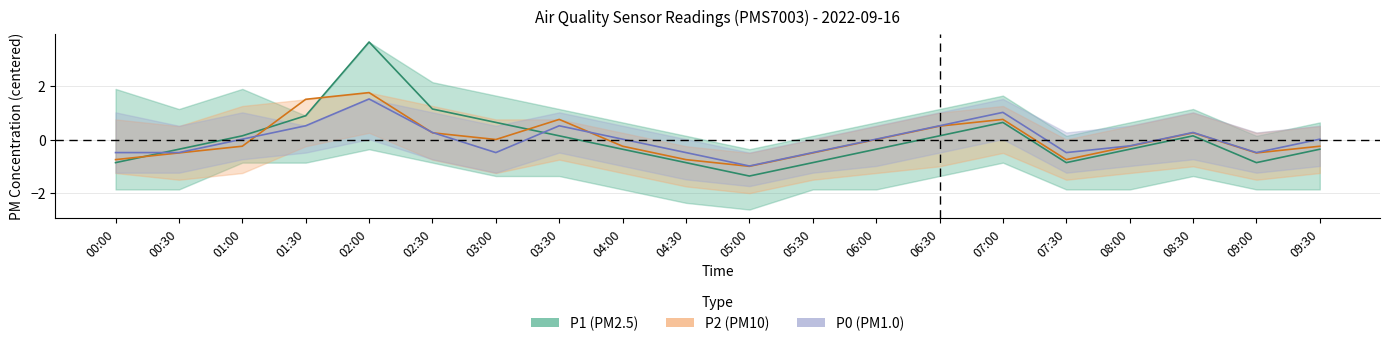

Which has a higher value, 01:30 or 02:30?

02:30